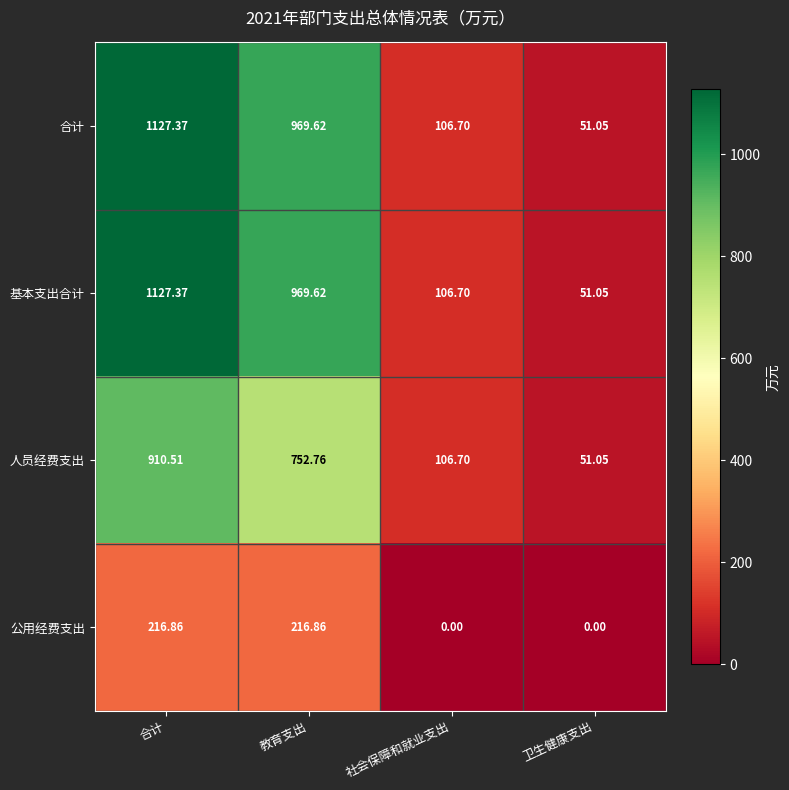

At which label is 人员经费支出 closest to 480?

教育支出